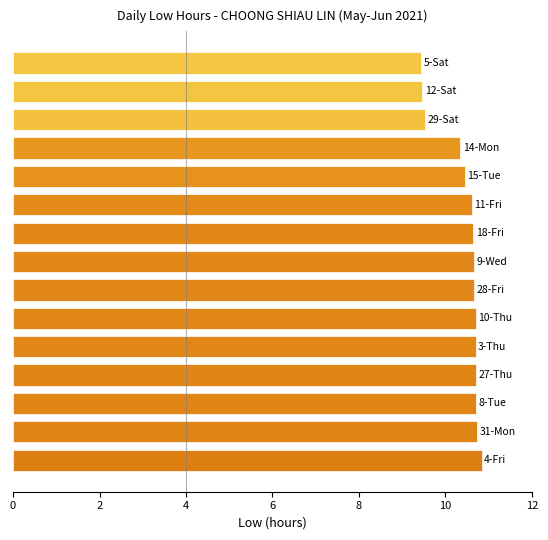

What is the smallest value displayed?

9.4